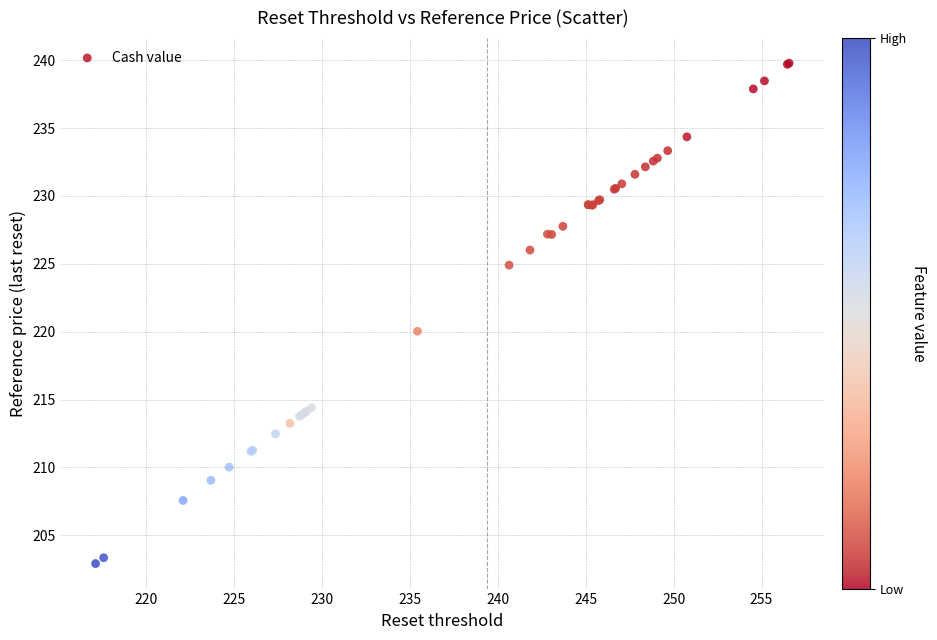

What Y value in the scatter plot is closest to 221?

220.0